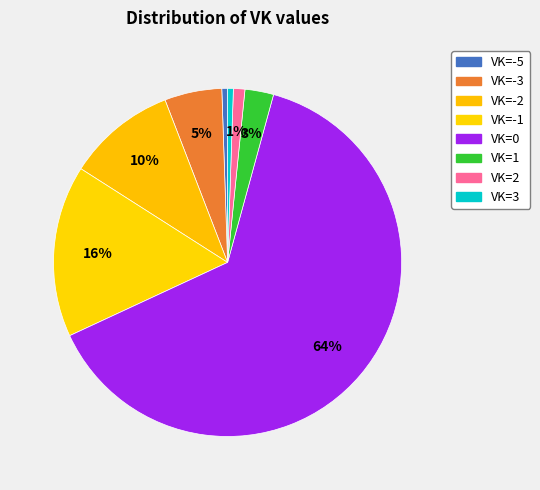

To the nearest percent, what percentage of the pie is VK=-3?

5%